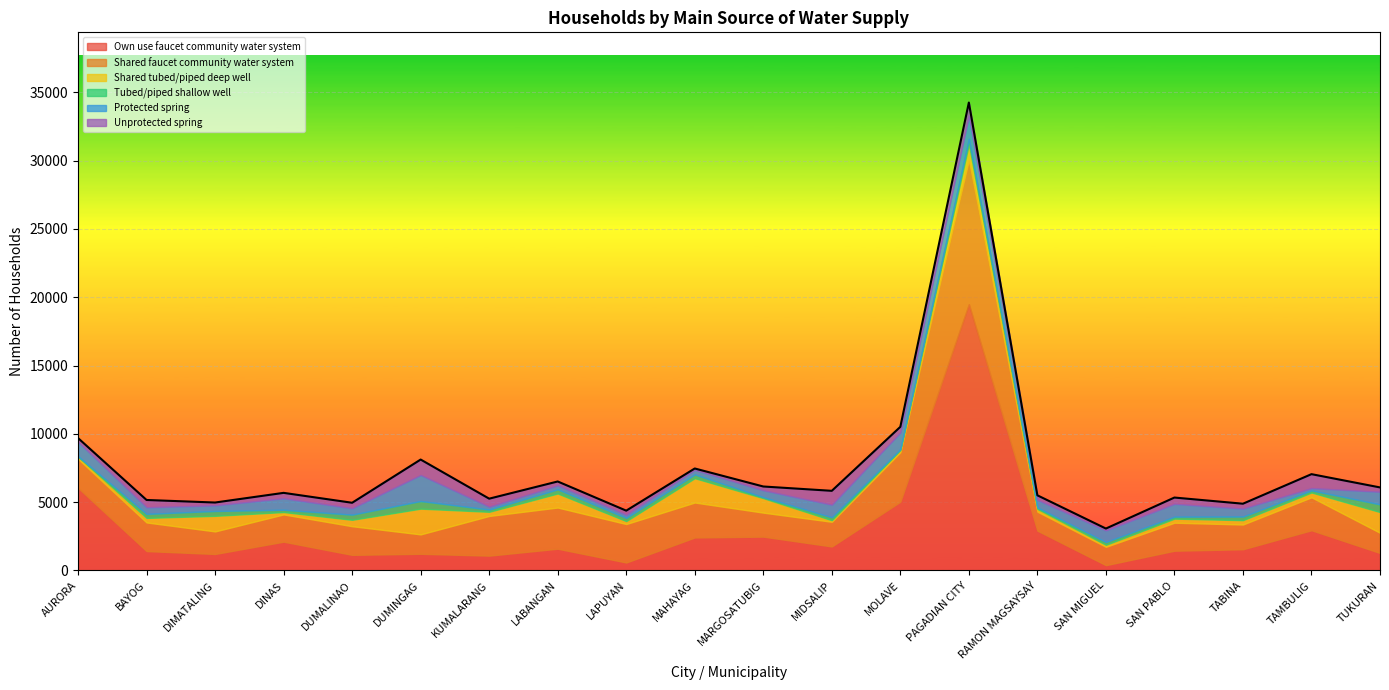

True or false: Tubed/piped shallow well and Shared faucet community water system intersect in this chart.

False